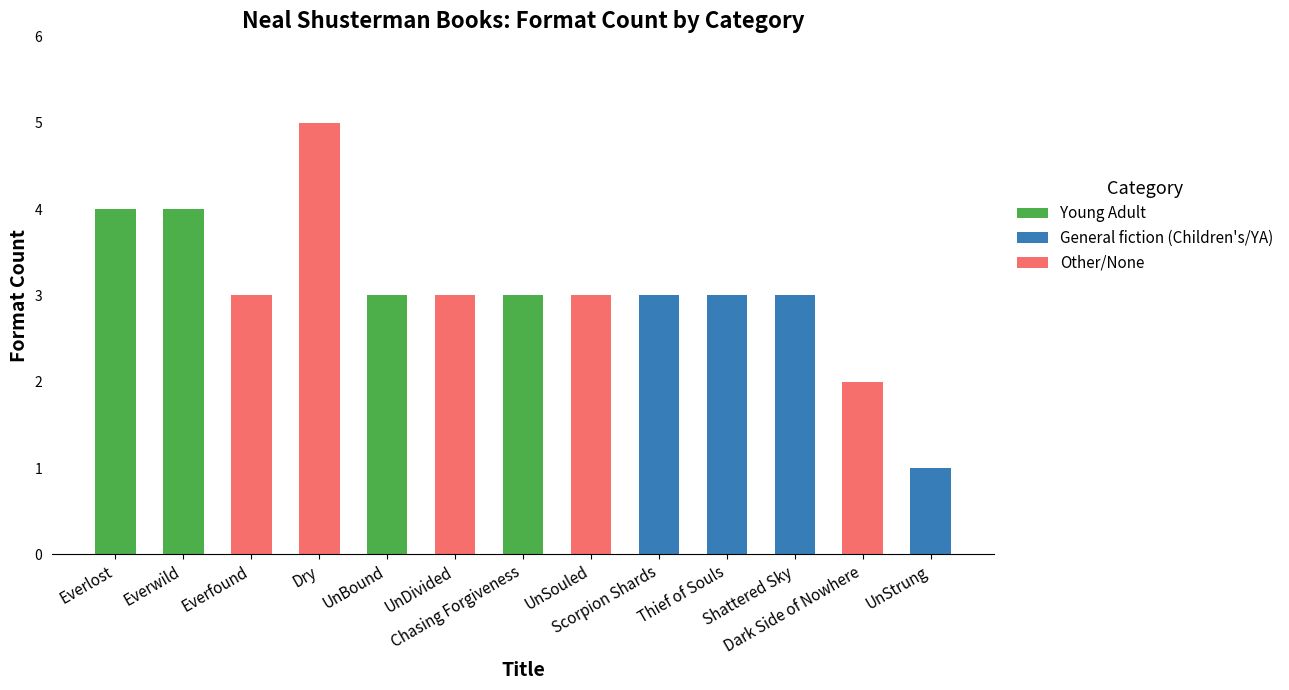

How many categories are shown in the chart?

13